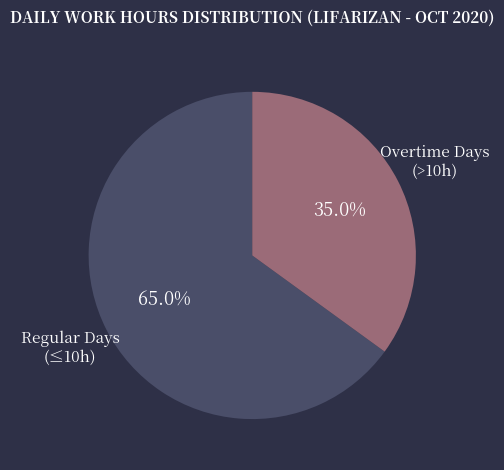

To the nearest percent, what is the difference between the largest and smallest slice percentages?

30%